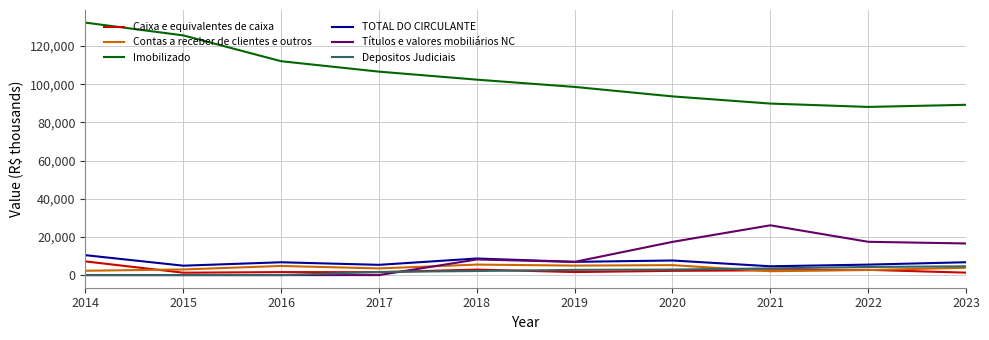

How many times do Títulos e valores mobiliários NC and Contas a receber de clientes e outros cross each other?

1